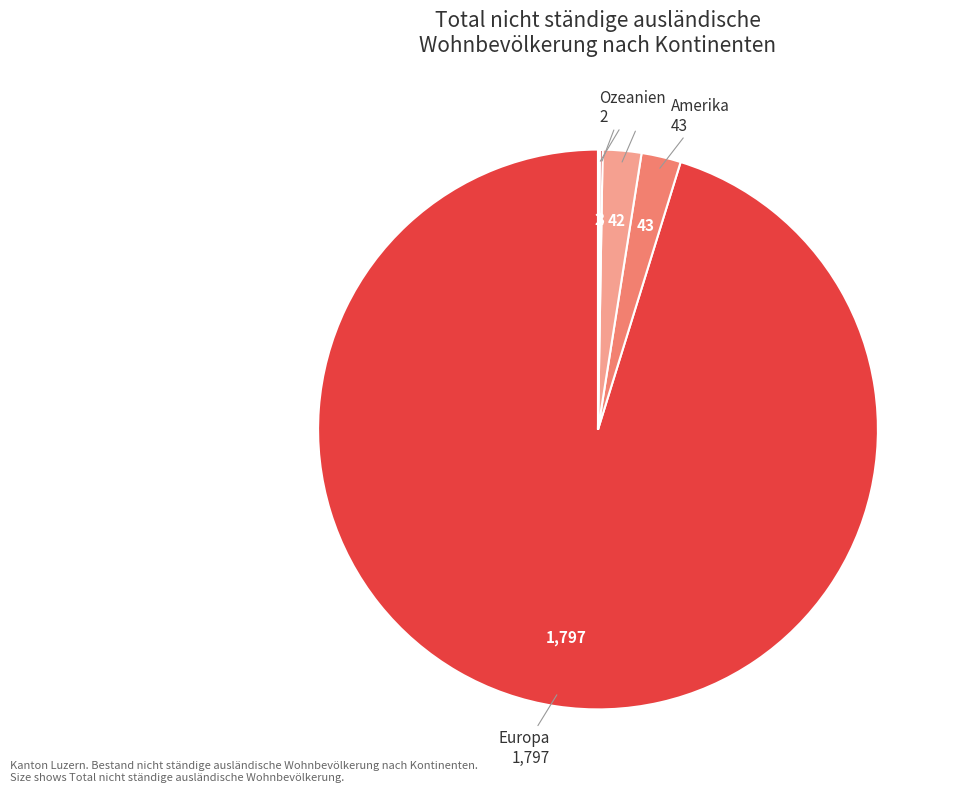

Is Europa the majority of the pie?

Yes